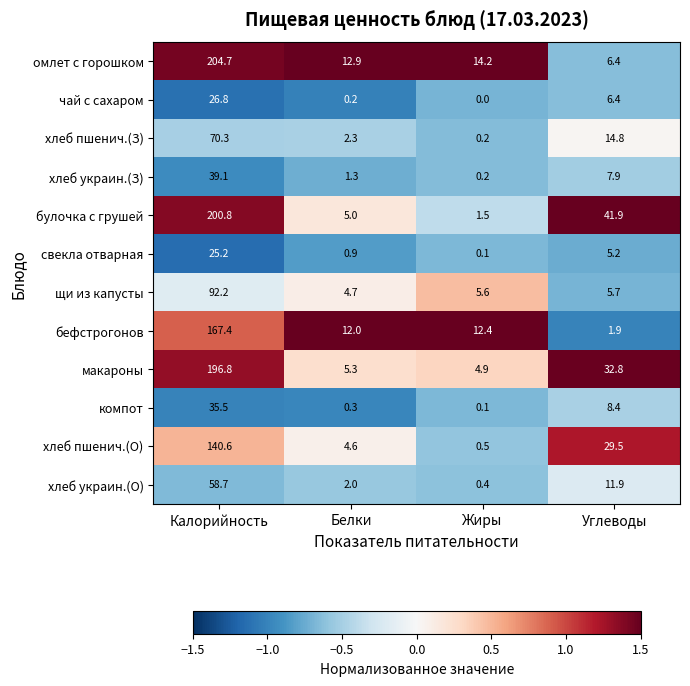

Between Жиры and Углеводы, which series saw the biggest shift?

булочка с грушей